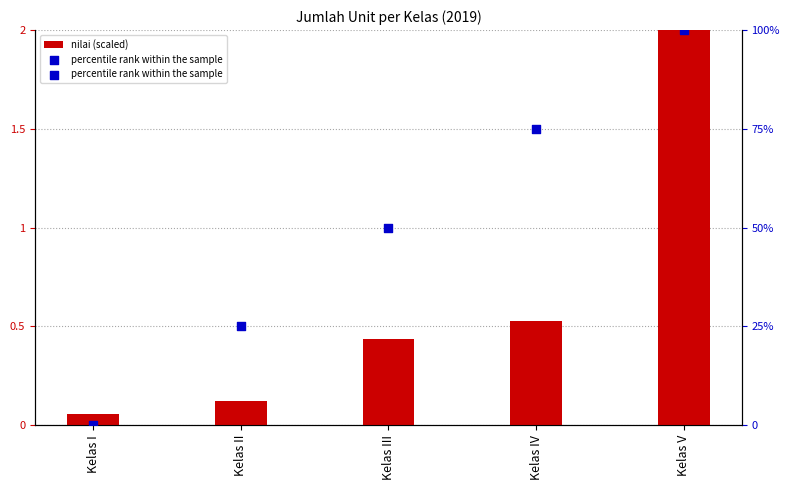

At which category is the sum across all series the highest?

Kelas V